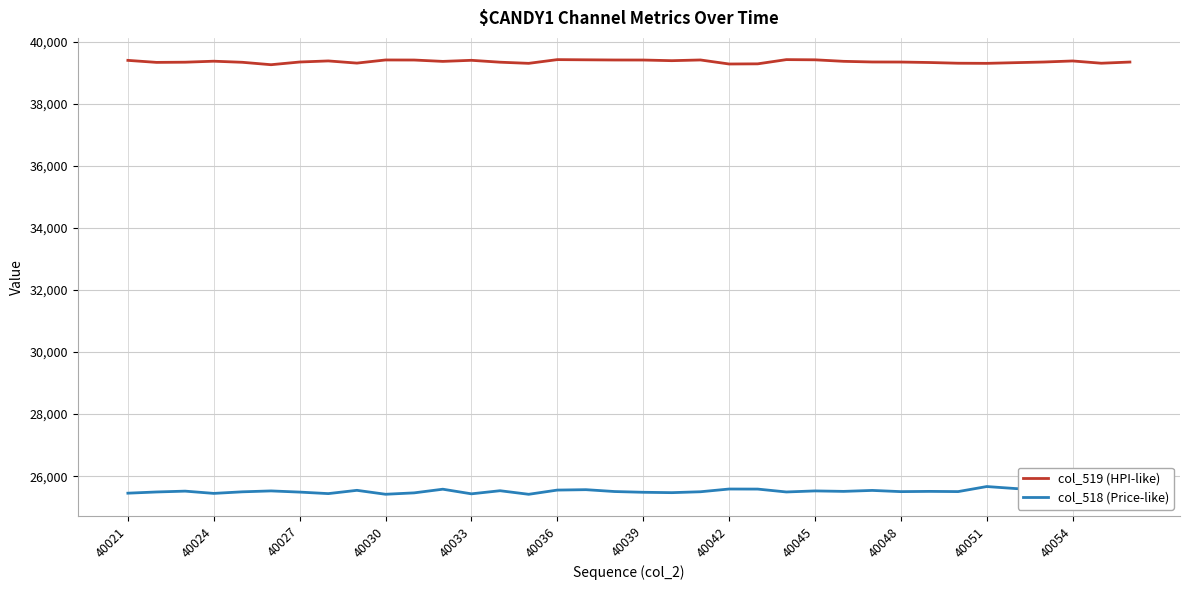

True or false: col_518 (Price-like) has more than 2 points higher than both neighbors.

True